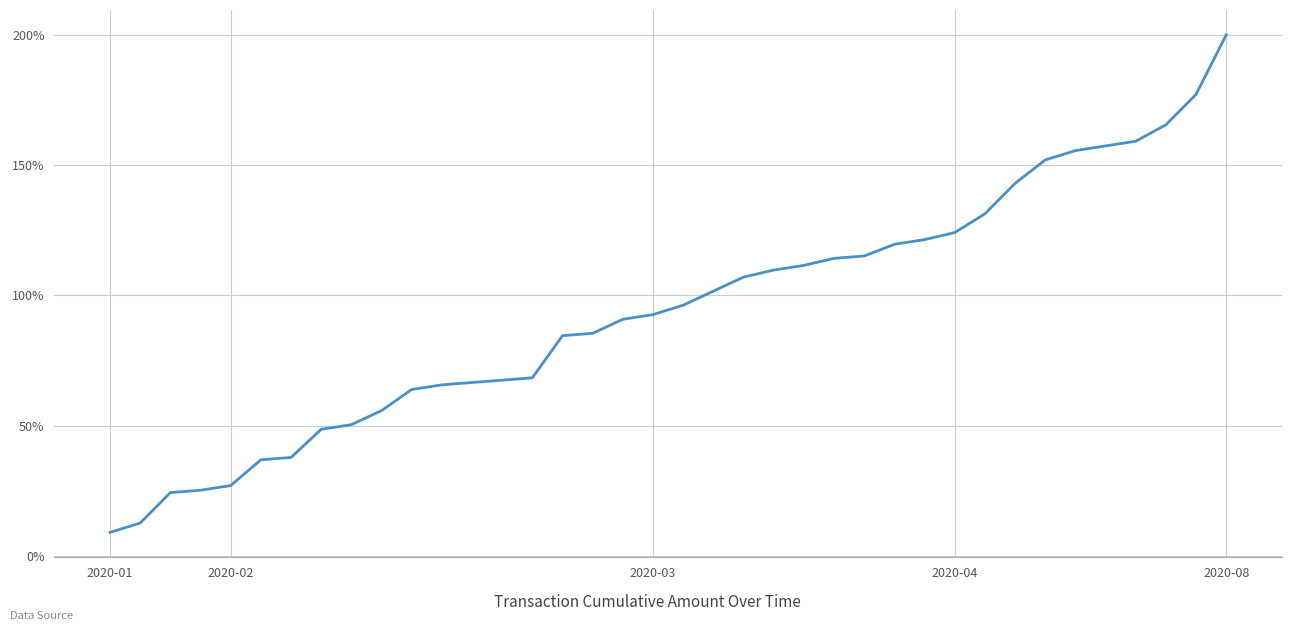

What is the smallest value displayed?

9.0